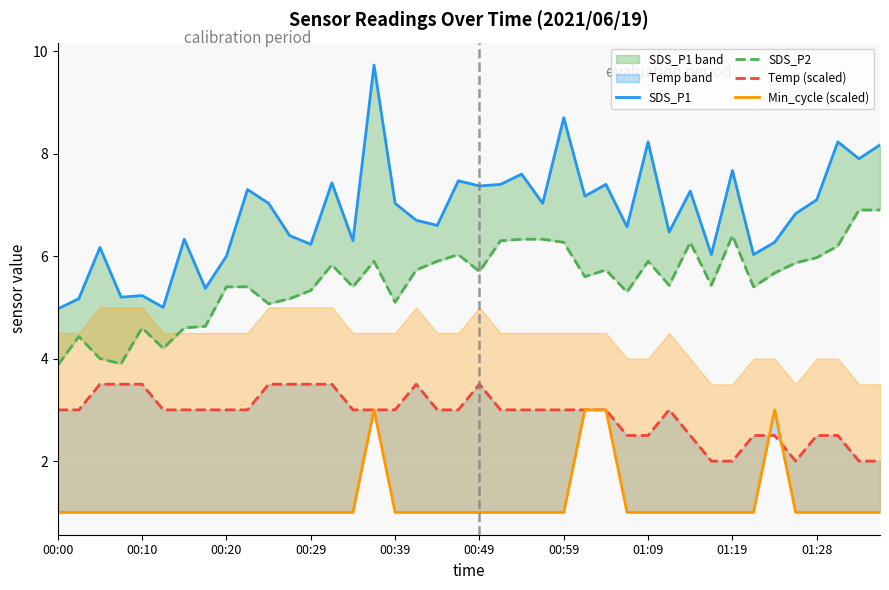

What is the lowest value of the Temp (scaled) series?

2.0